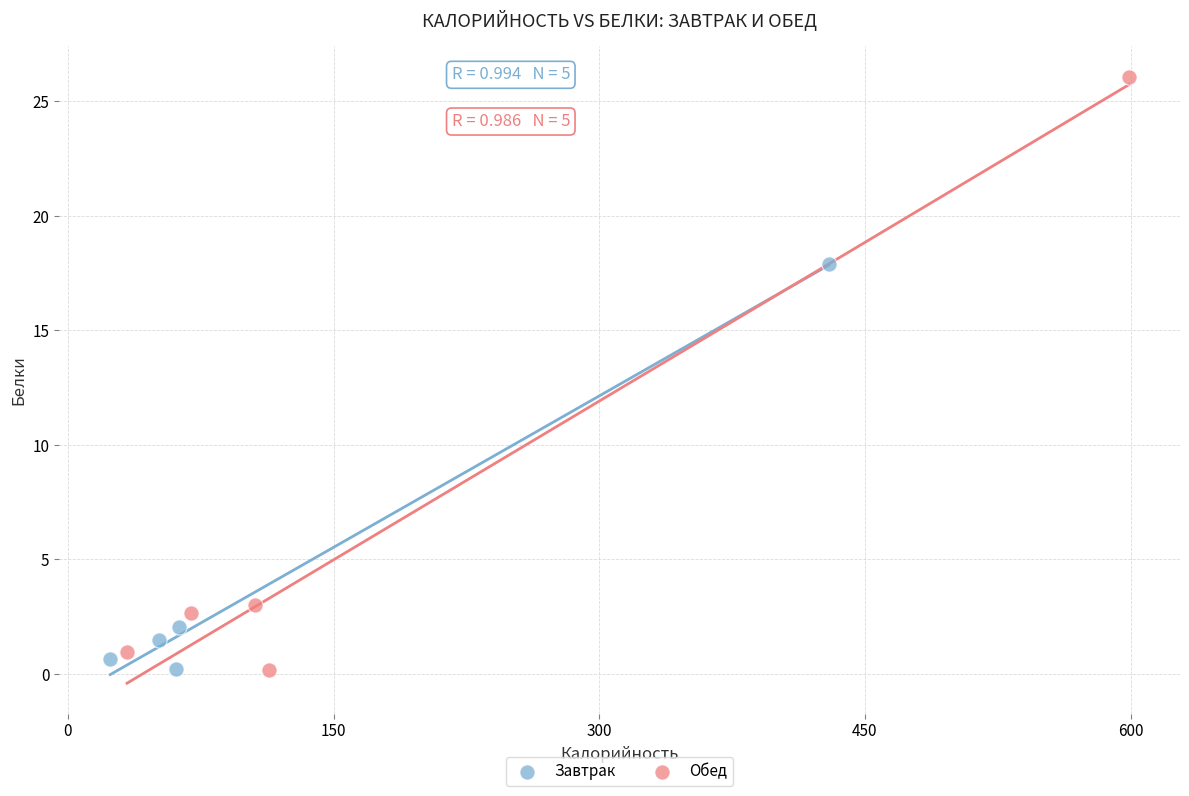

Which series has the widest spread of Y values?

Обед